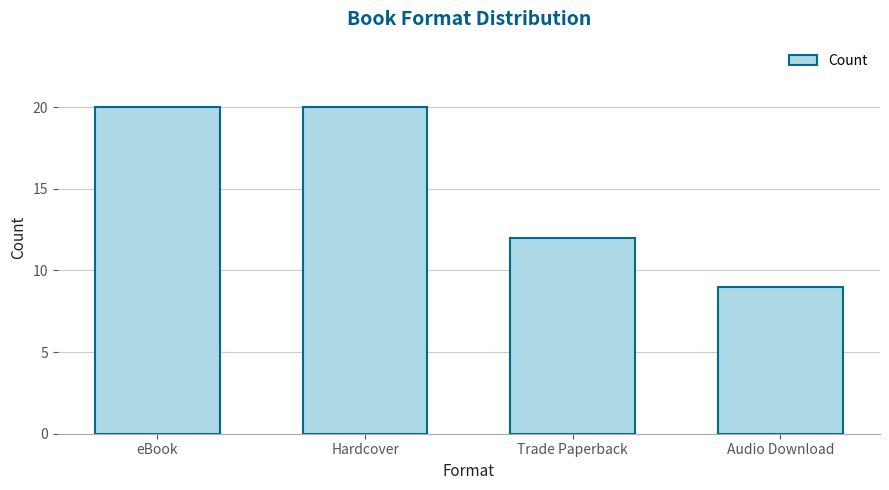

What is the greatest value displayed?

20